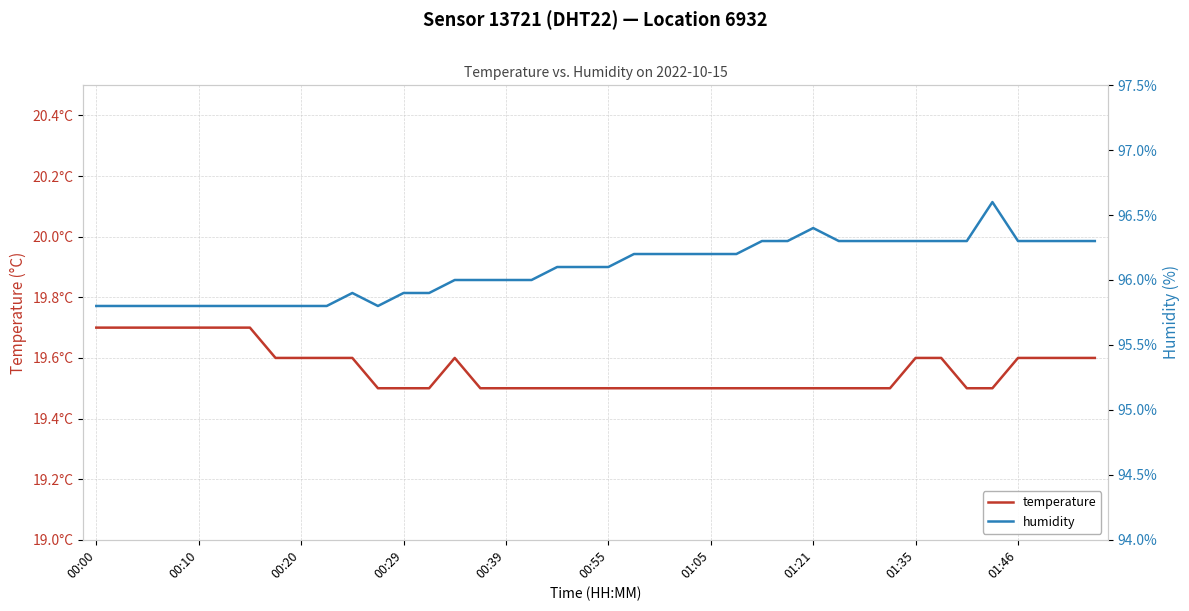

How many lines are shown in the chart?

2